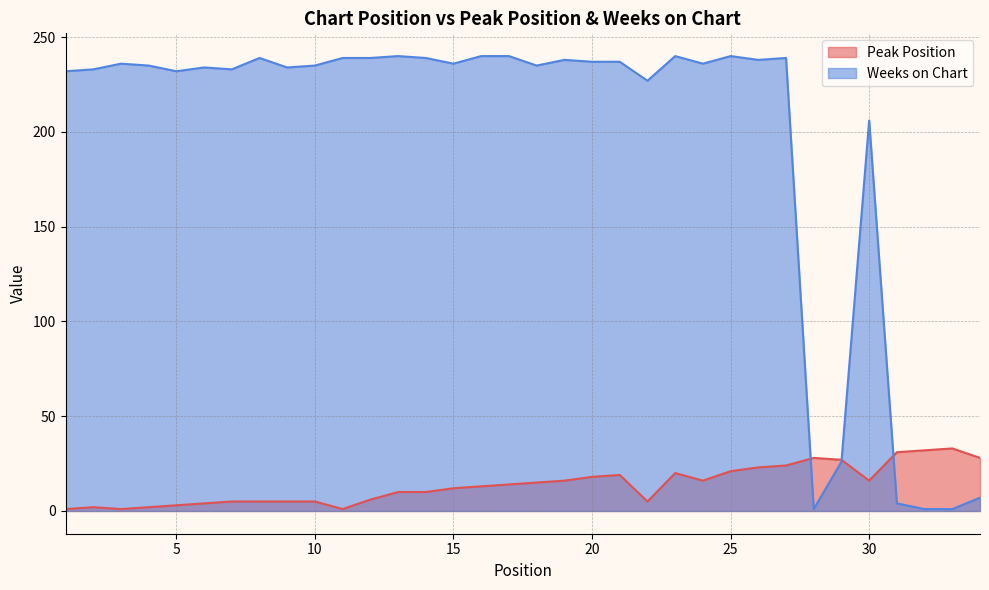

What is the difference between the maximum and minimum values in the Peak Position series?

32